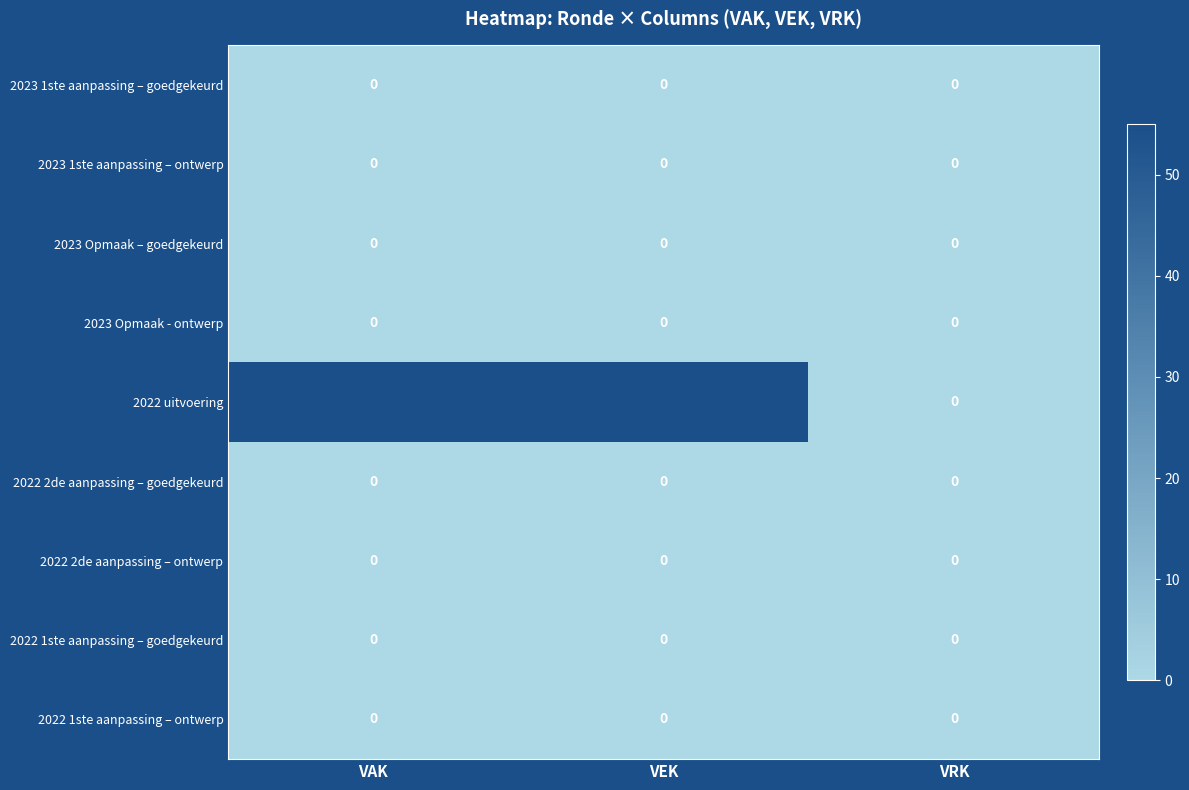

At how many categories does at least one series exceed 35?

2